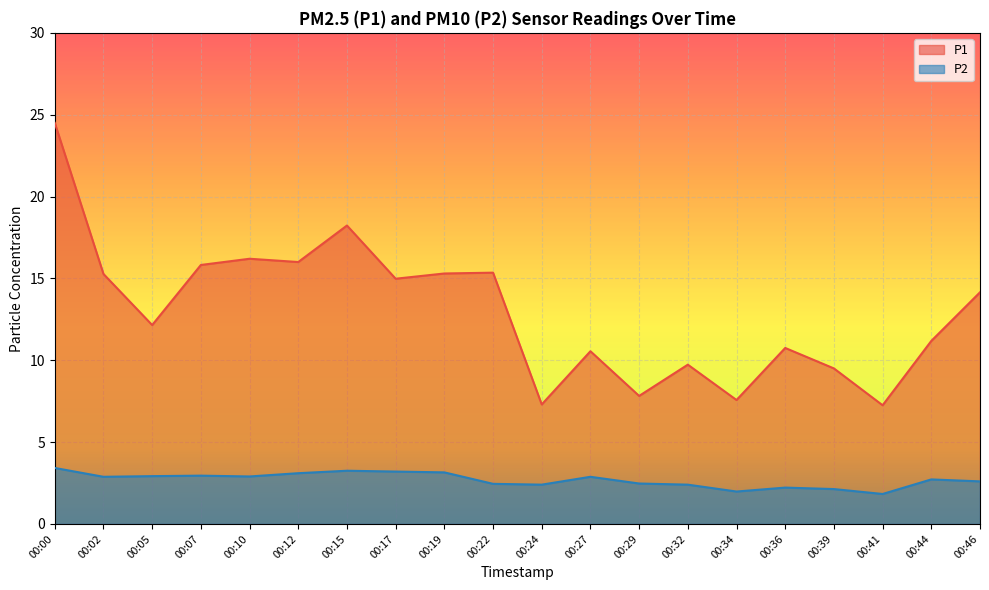

At which category does P1 reach its first local valley?

00:05